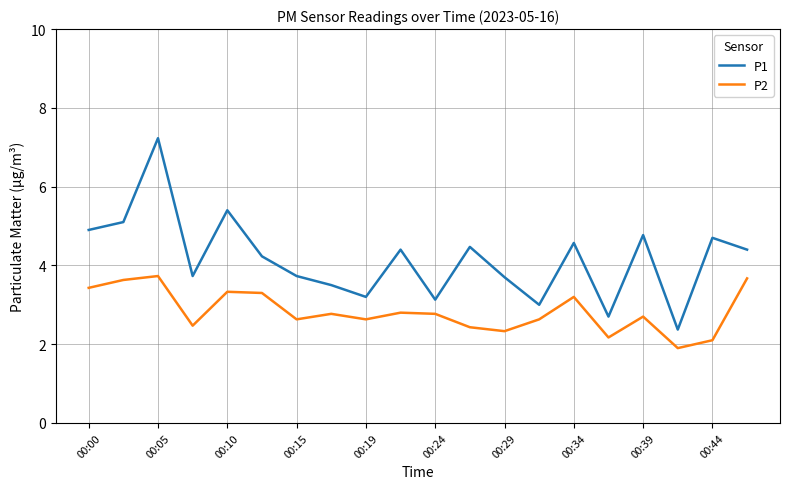

Rank the series by their average value, from lowest to highest.

P2, P1